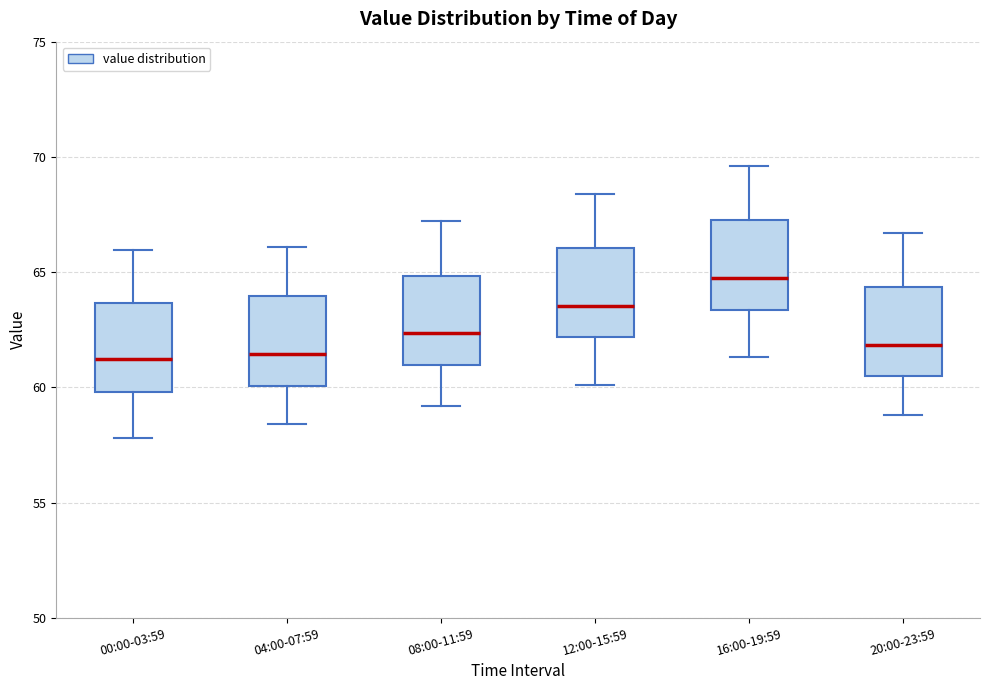

Where does the lower whisker of the box for 04:00-07:59 end on the y-axis? The values are not printed on the chart, so give them approximately, as read against the axis.

58.5